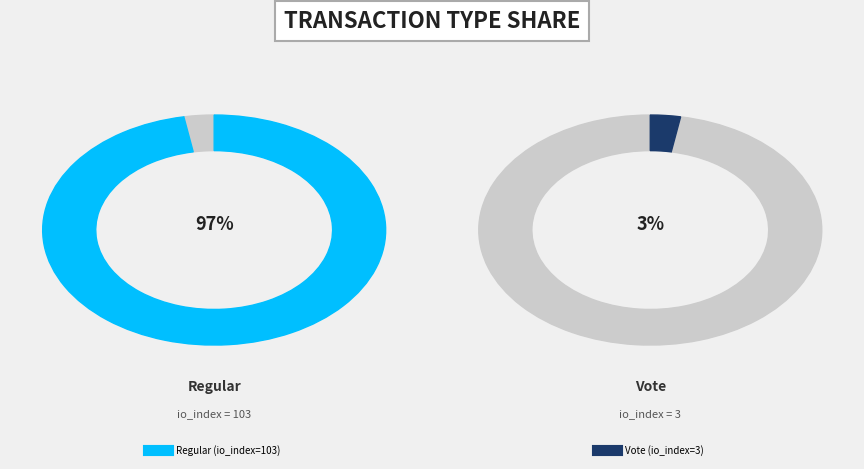

What is the largest slice in the pie chart?

Regular (io_index=103)